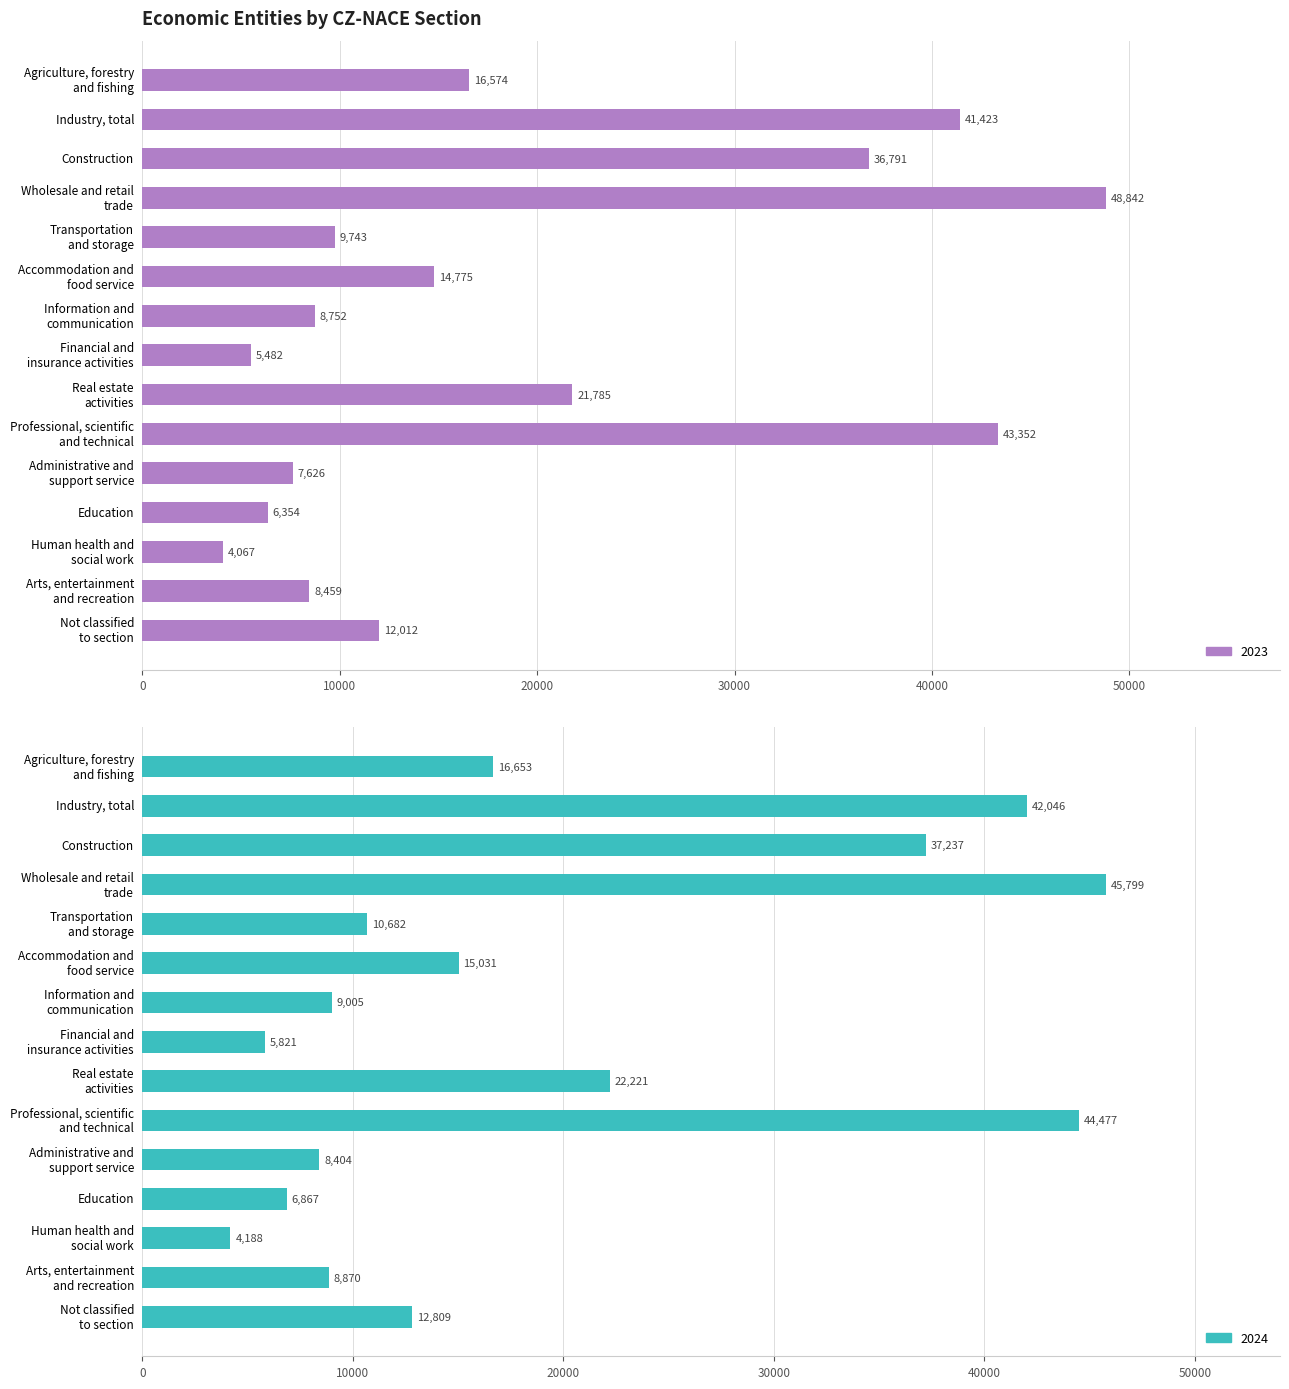

What are all the series names shown in the legend?

2023, 2024